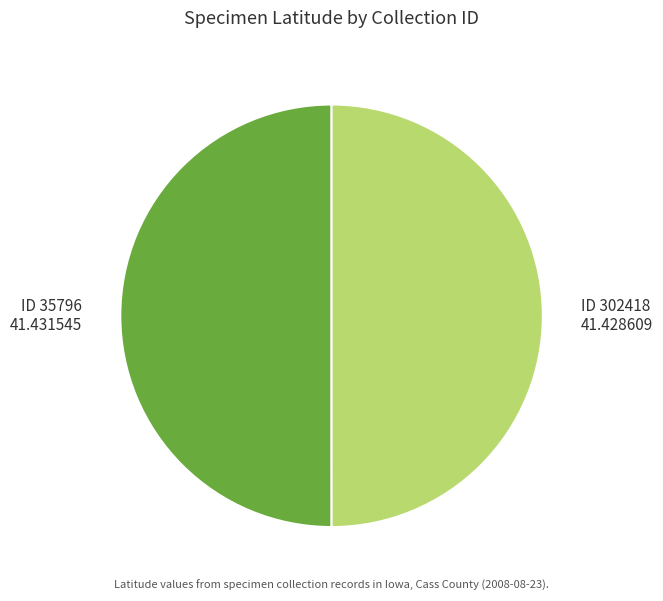

Is the sum of ID 302418 41.428609 and ID 35796 41.431545 greater than half?

Yes